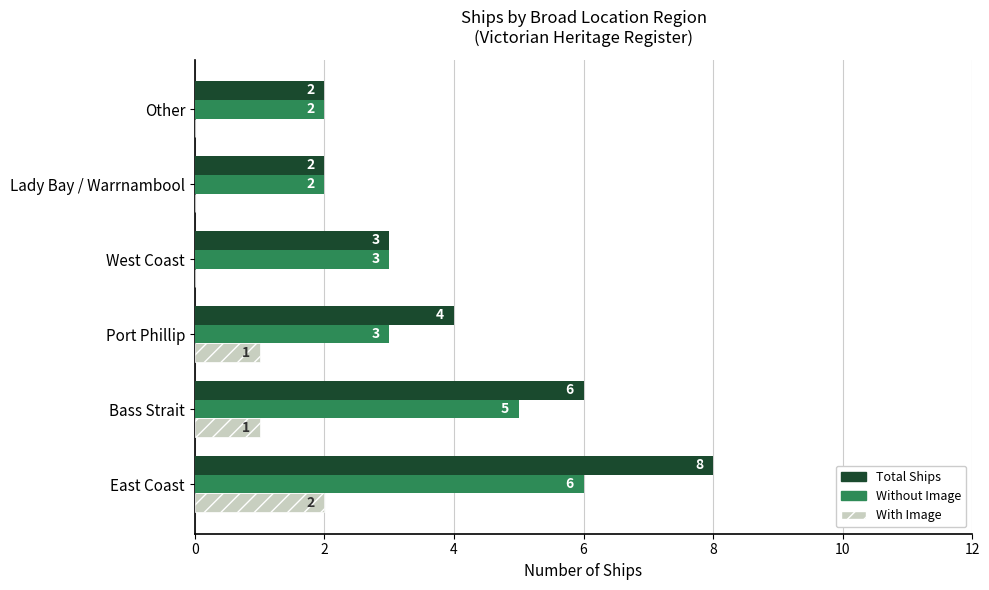

Is it true that With Image equals 0 at West Coast?

True